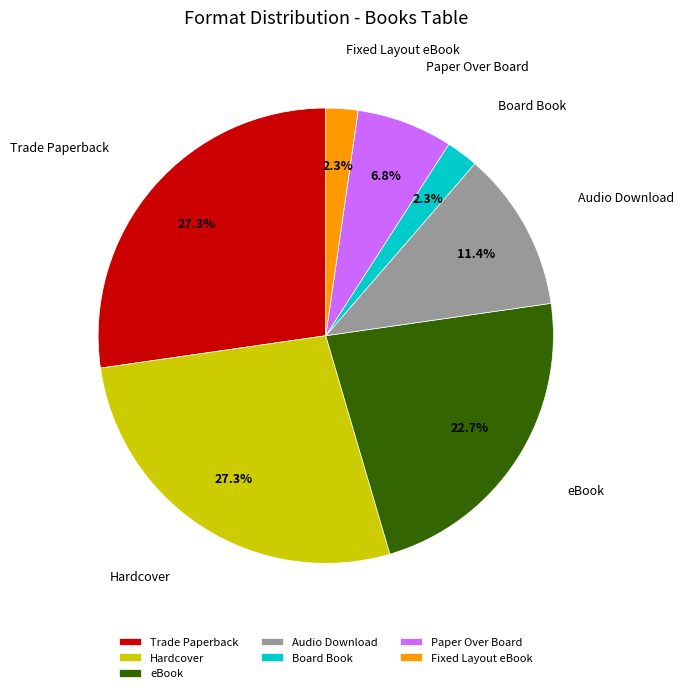

To the nearest percent, what percentage of the pie is Audio Download?

11%